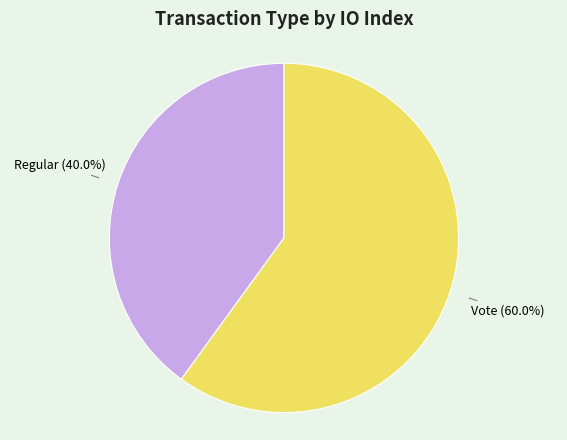

Is there a majority slice in this chart?

Yes